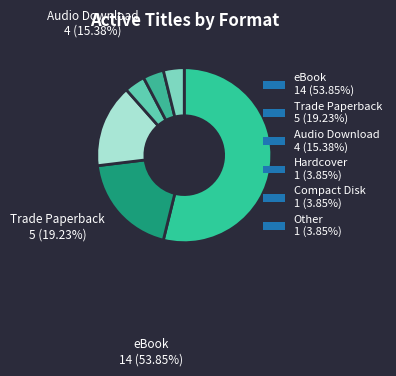

How many slices are in this pie chart?

6